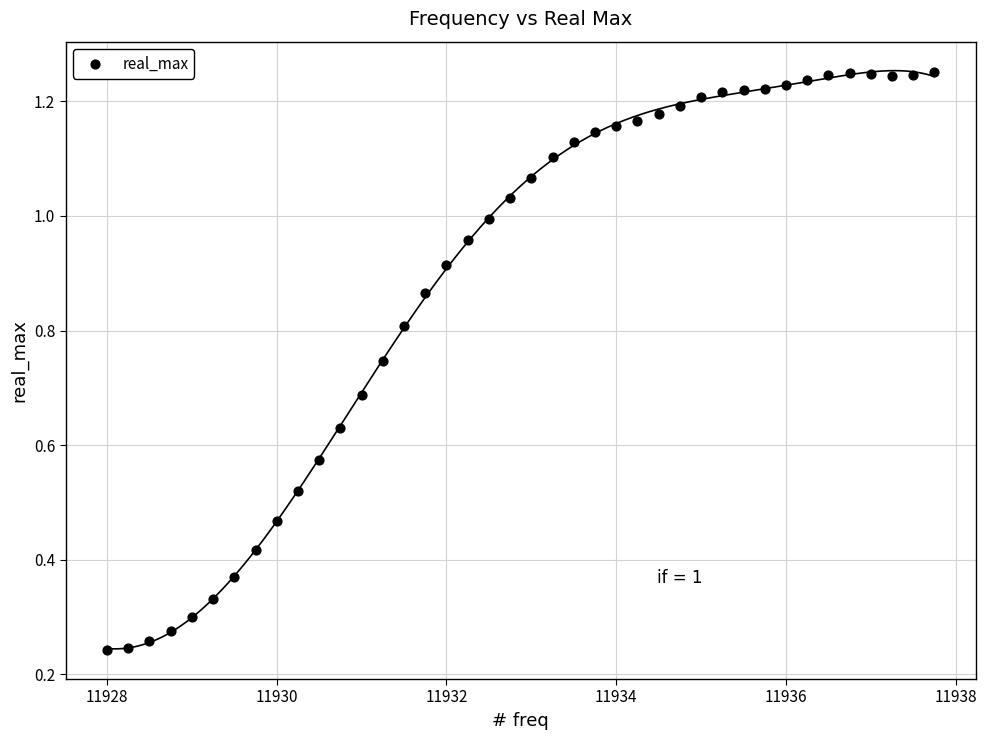

What is the range of X values (max minus min)?

9.8